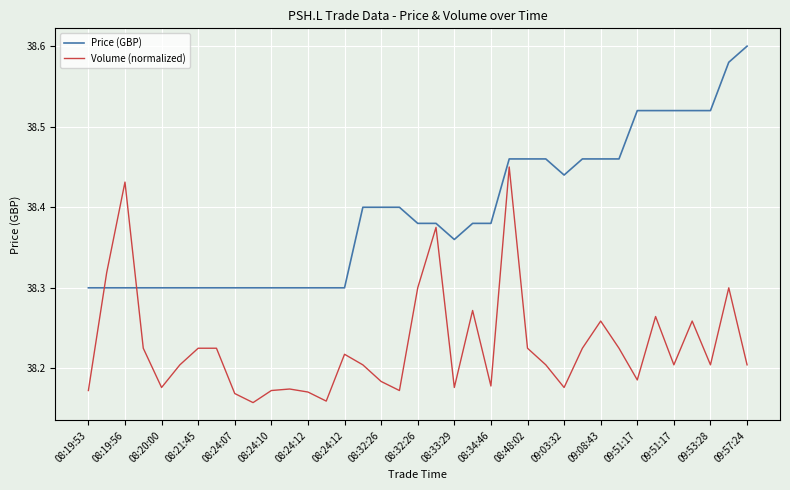

Rank the series by their average value, from lowest to highest.

Volume (normalized), Price (GBP)